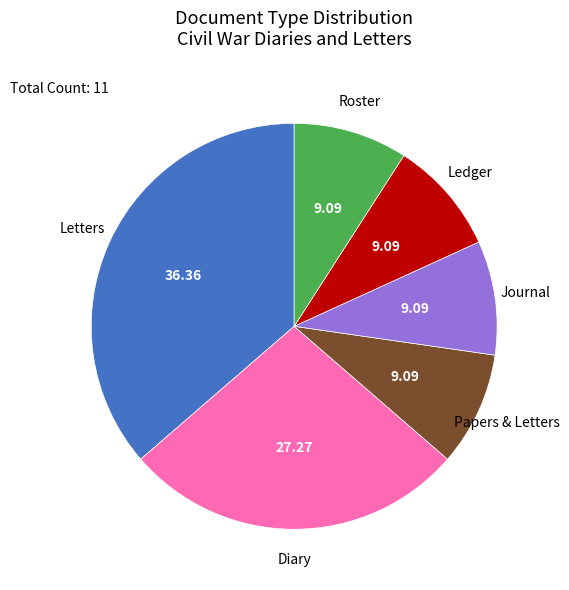

Is there a majority slice in this chart?

No